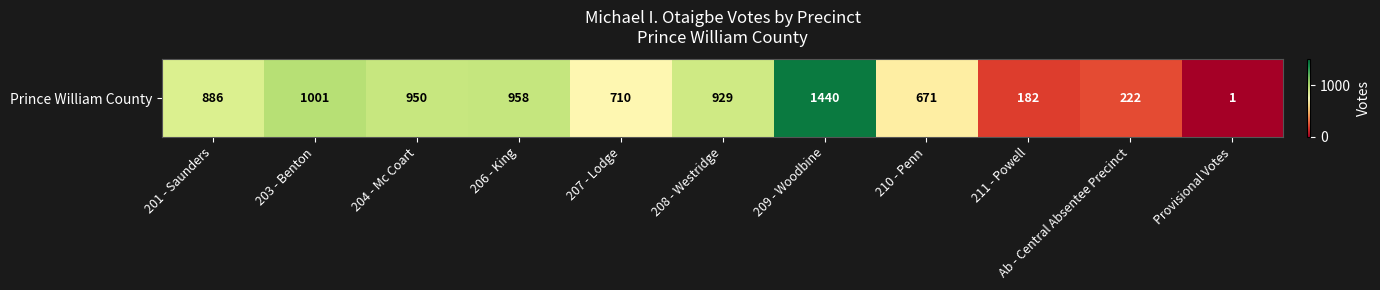

How many categories are shown in the chart?

11